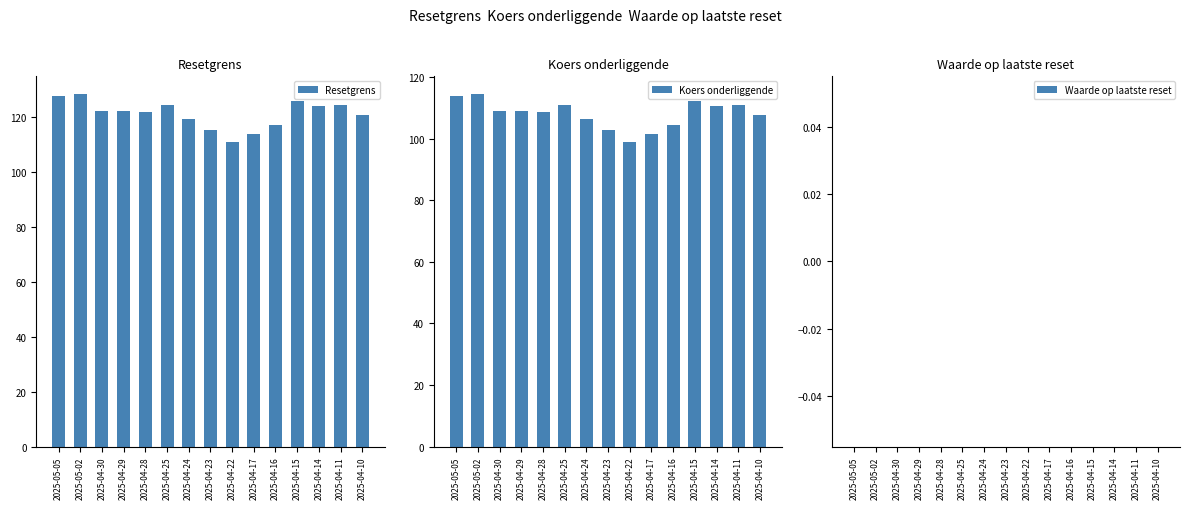

What is the difference between the second highest and minimum values in the Resetgrens series?

16.7